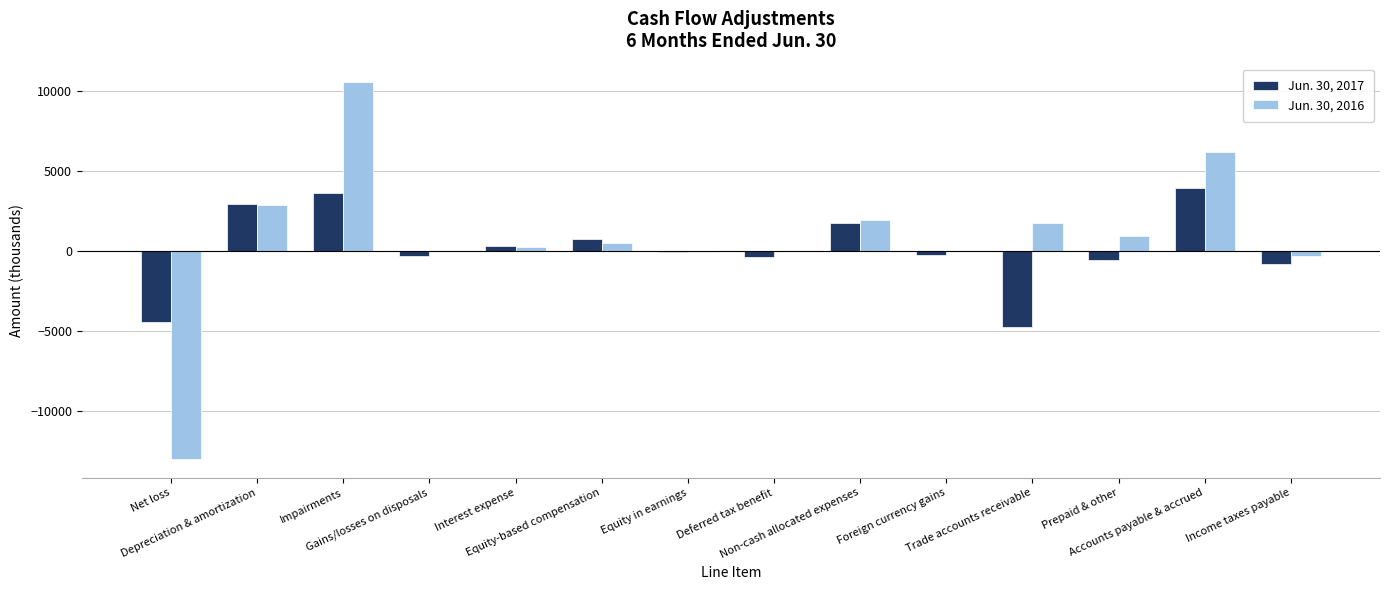

What is the label of the 4th bar from the left?

Gains/losses on disposals